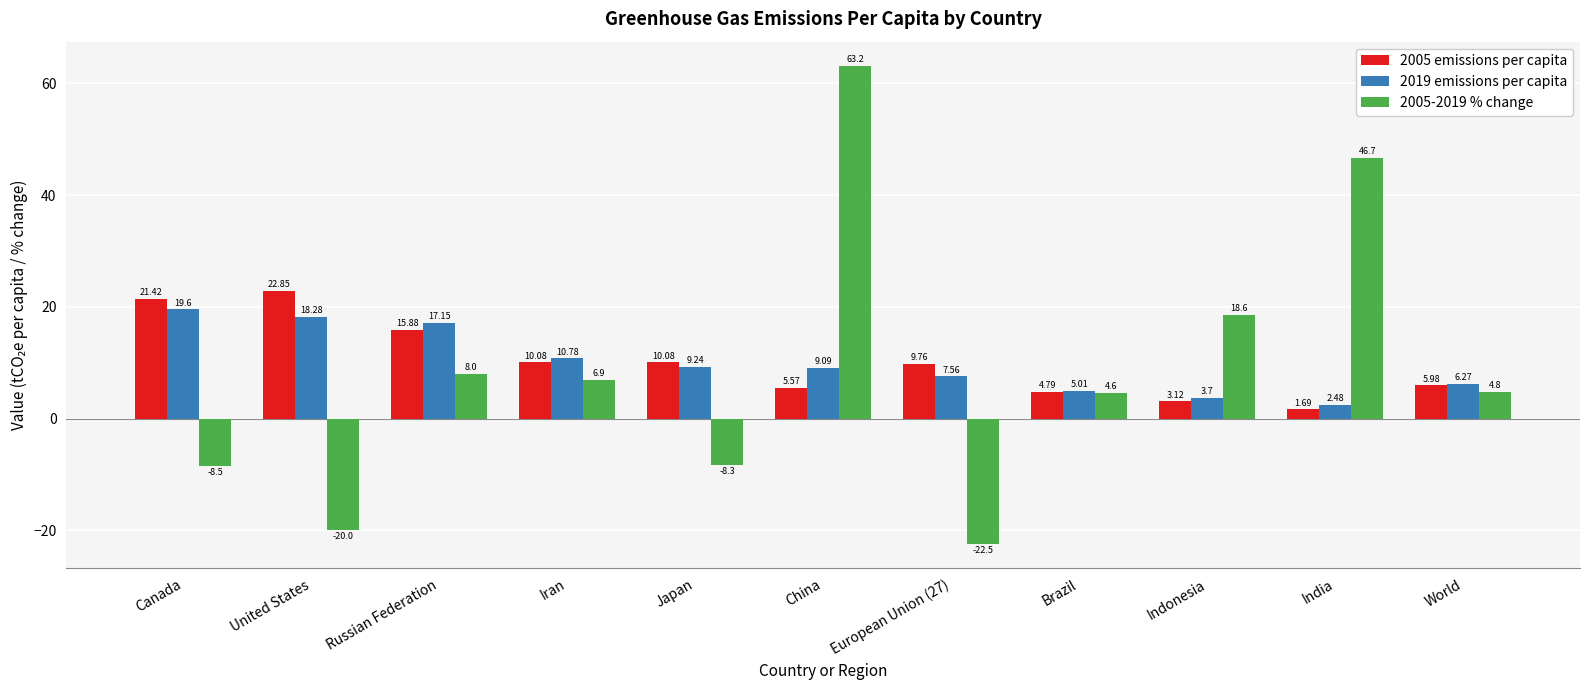

Which series has the largest range (max minus min)?

2005-2019 % change